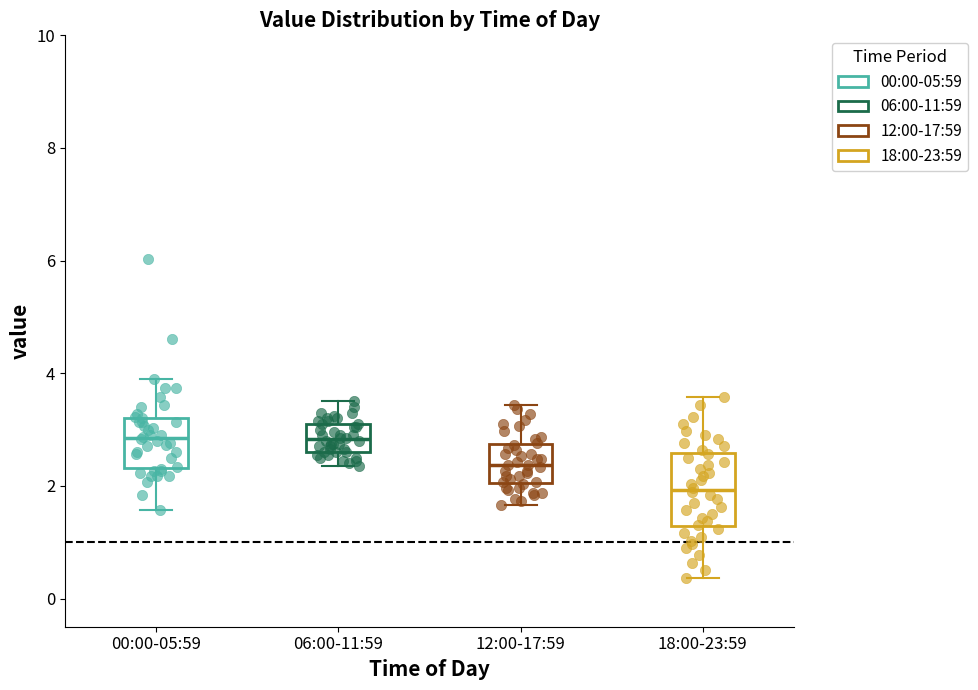

Comparing the boxes themselves (not the whiskers), which one is the tallest?

18:00-23:59